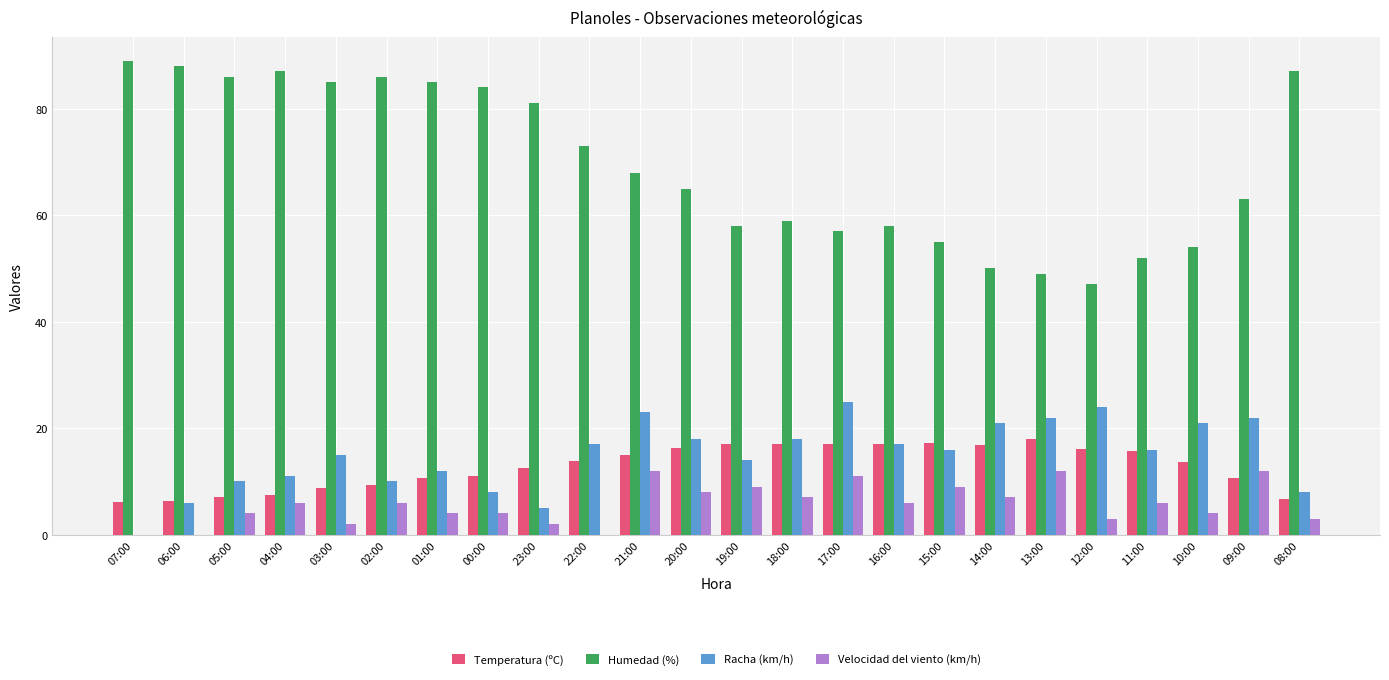

What is the sum of the Velocidad del viento (km/h) values at 08:00 and 16:00?

9.0